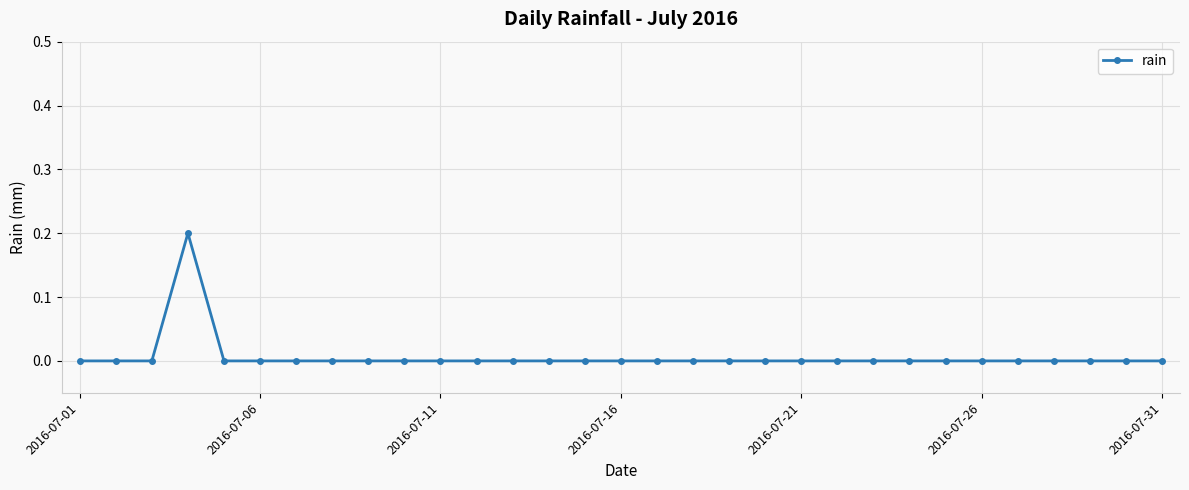

True or false: the data has more than 0 interior local peaks.

True